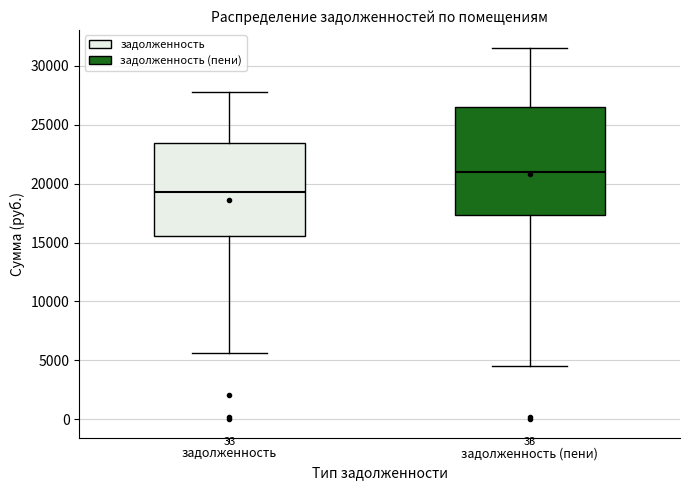

Reading left to right, read every box against the y-axis: the position of its median line, the range the box covers, and the ends of its whiskers. The values are not printed on the chart, so give them approximately, as read against the axis.

задолженность: median 19500, box 15500 to 23500, whiskers 5500 to 28000
задолженность (пени): median 21000, box 17500 to 26500, whiskers 4500 to 31500